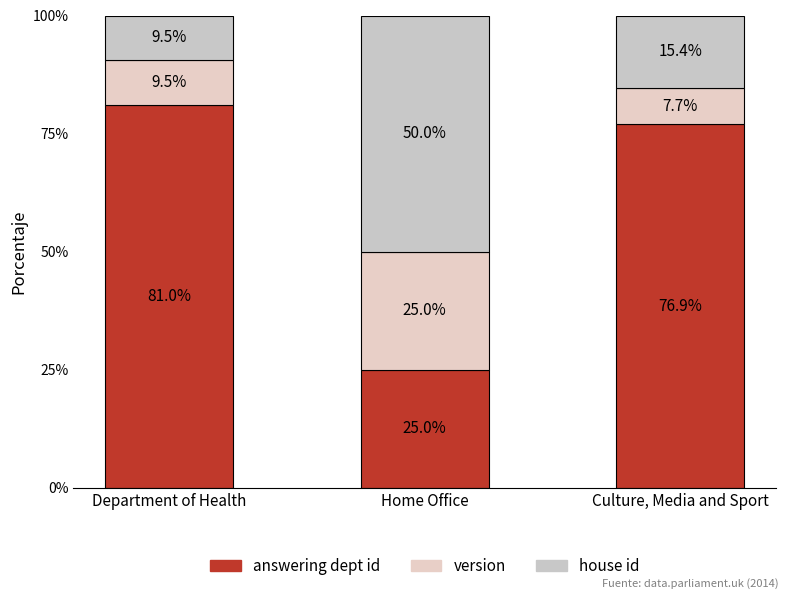

What is the sum of all version values?

42.2